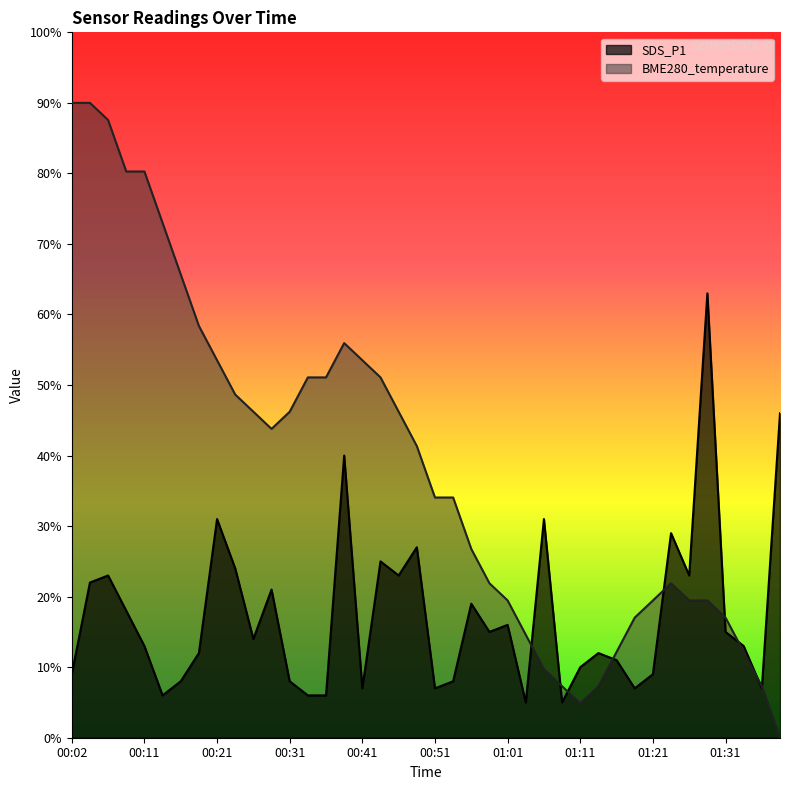

Which series changed the most between 00:16 and 00:46?

BME280_temperature